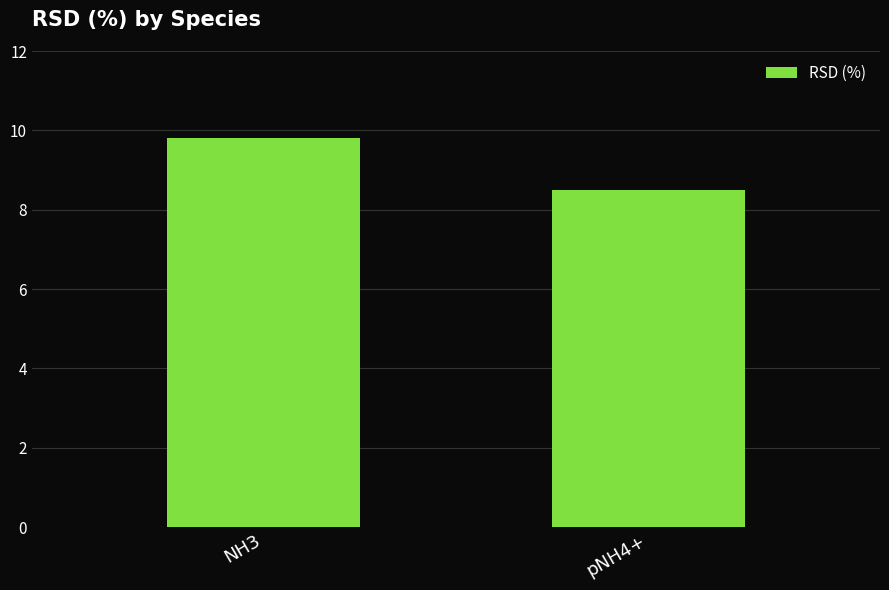

What is the difference between the maximum and minimum values?

1.3